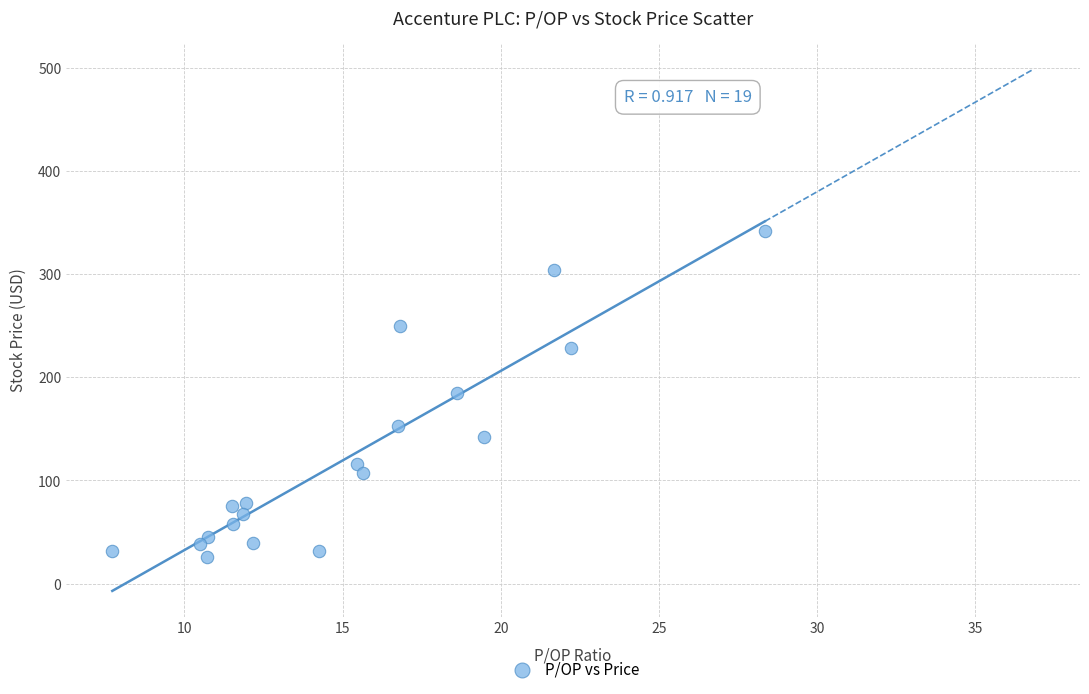

What is the range of X values (max minus min)?

20.6